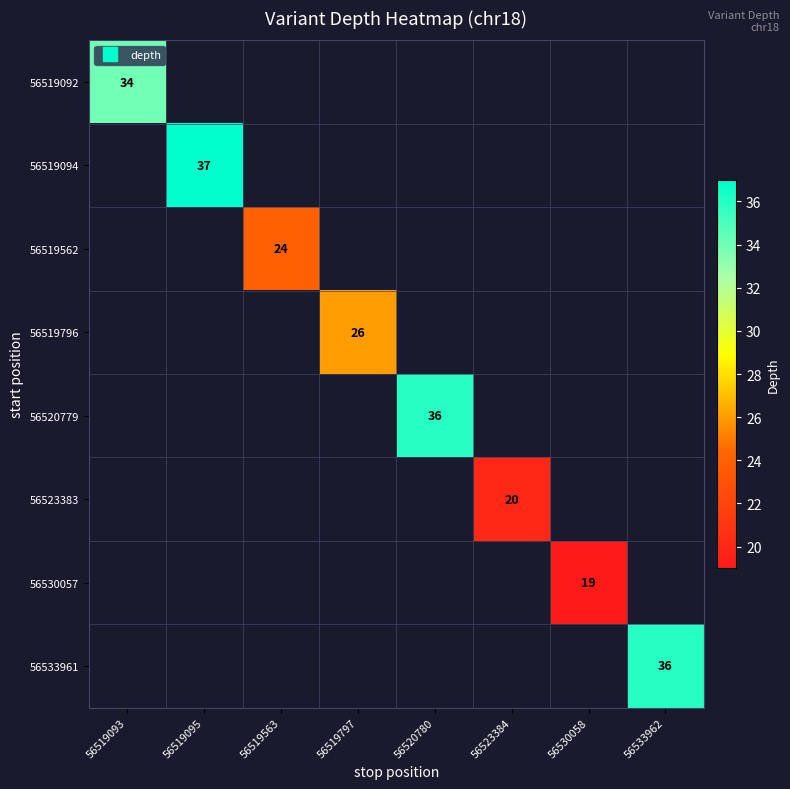

Which category has the lowest value in the 56530057 series?

56519093